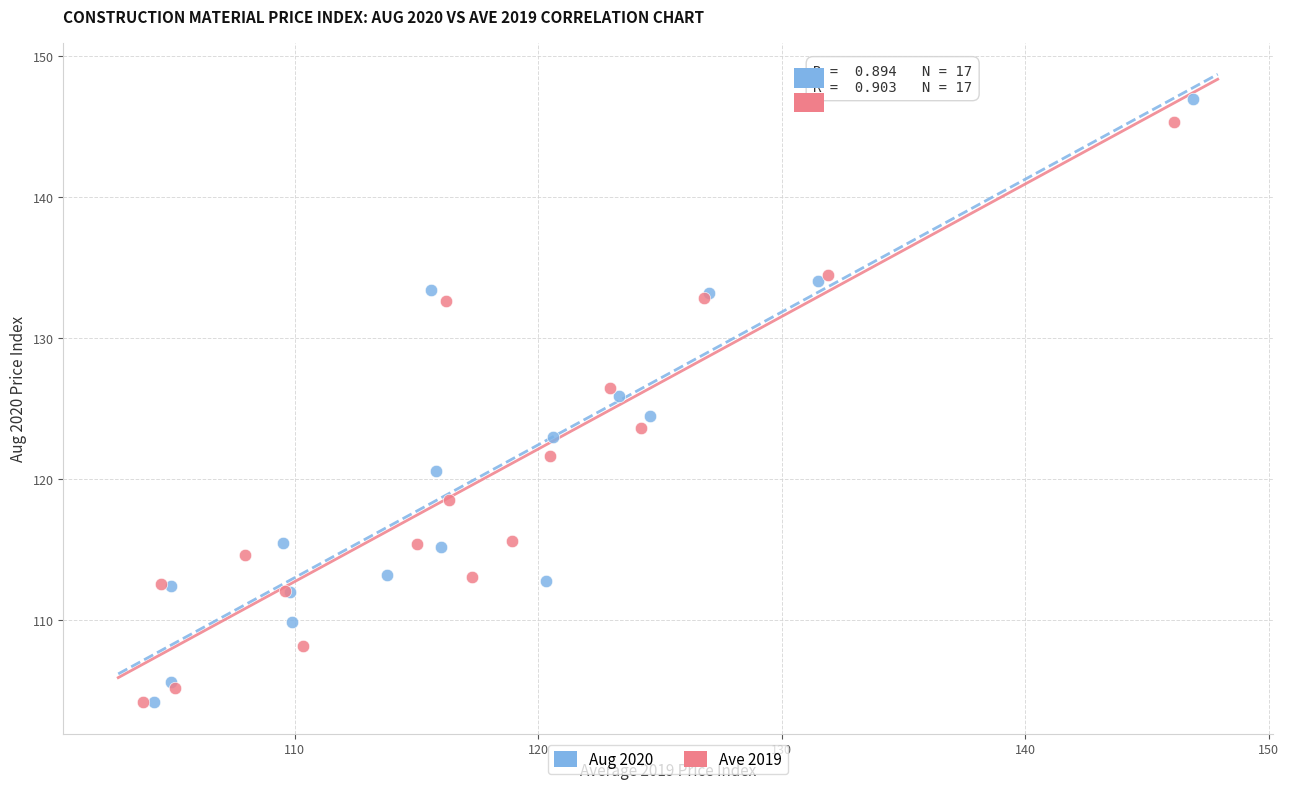

Which series has the largest Y range (max minus min)?

Aug 2020